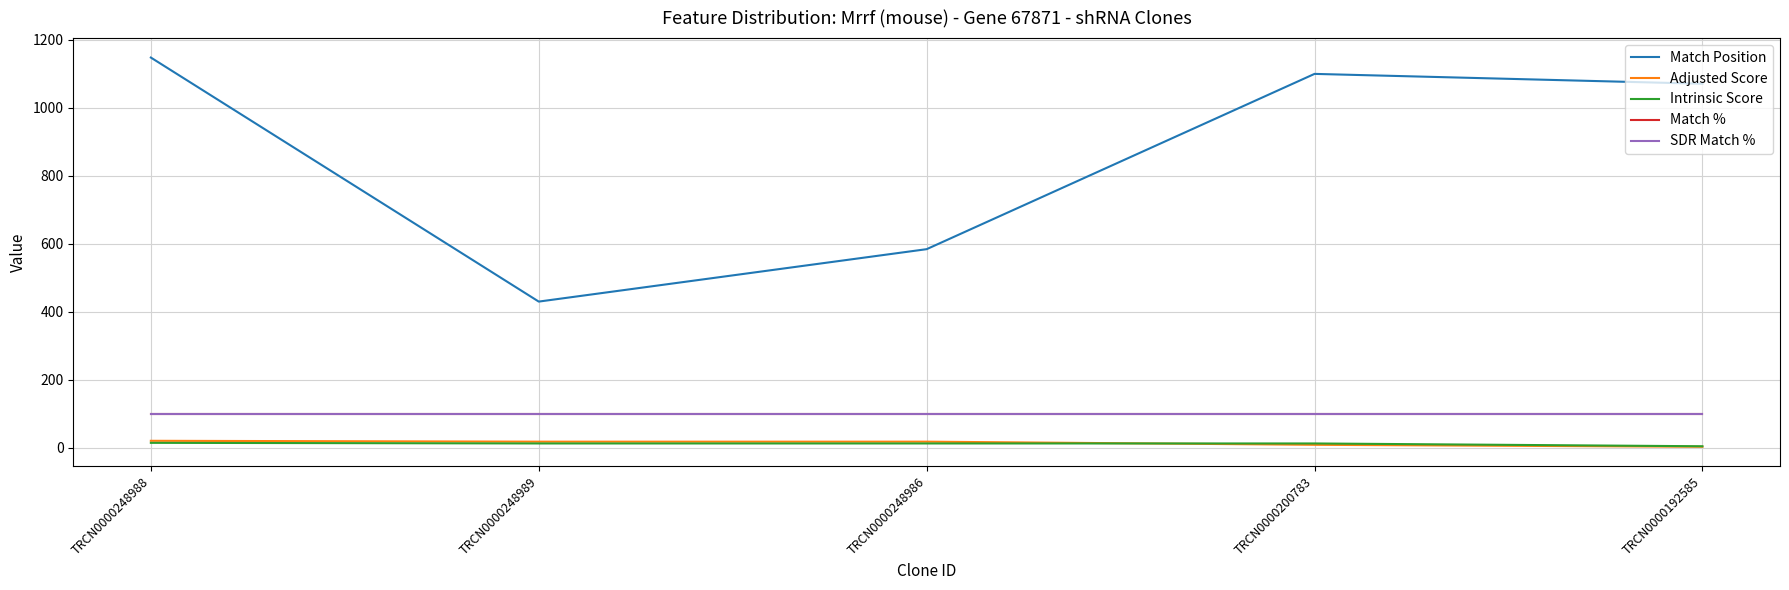

Which label corresponds to the smallest value in the chart?

TRCN0000192585